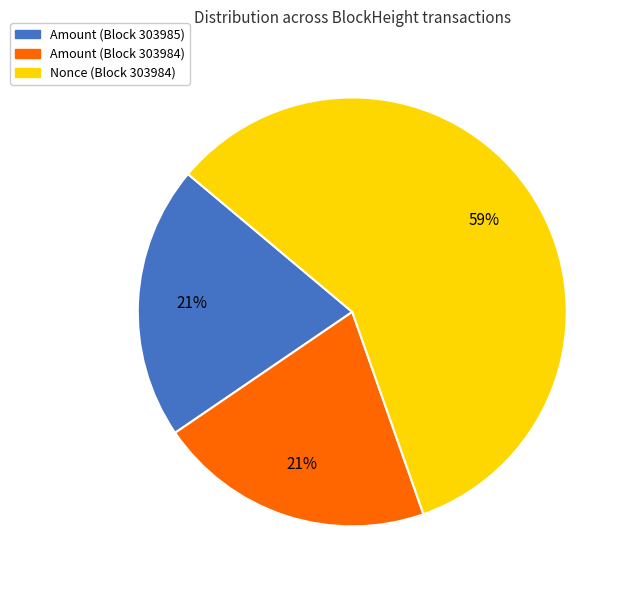

Which has a higher value, Amount (Block 303984) or Nonce (Block 303984)?

Nonce (Block 303984)